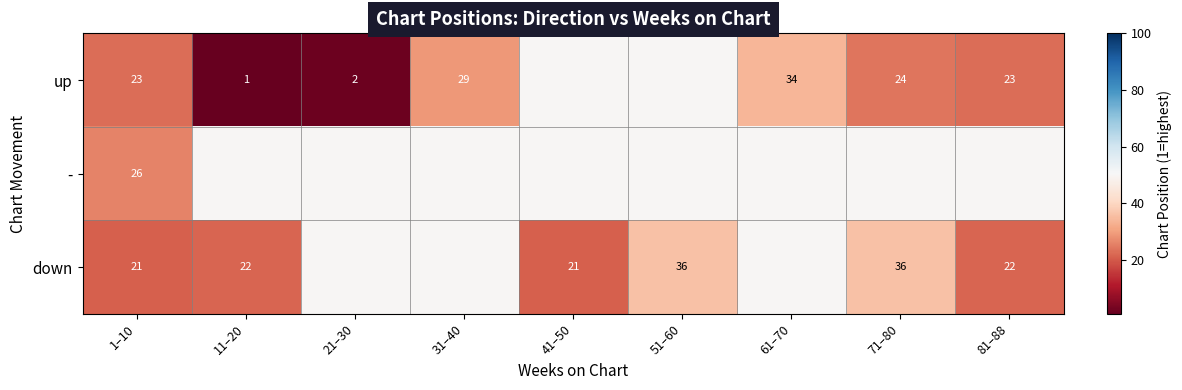

Is it true that down equals 31 at 1–10?

False